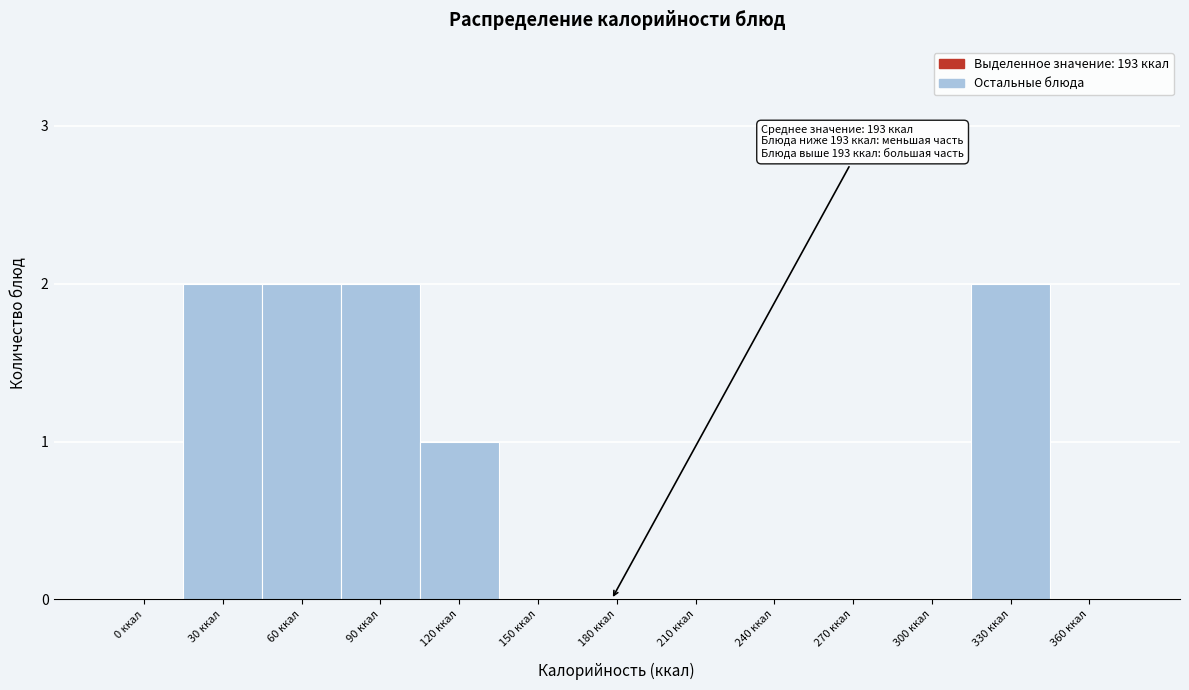

Reading left to right, transcribe all the data shown in this chart.

0 ккал=0	30 ккал=2	60 ккал=2	90 ккал=2	120 ккал=1	150 ккал=0	180 ккал=0	210 ккал=0	240 ккал=0	270 ккал=0	300 ккал=0	330 ккал=2	360 ккал=0